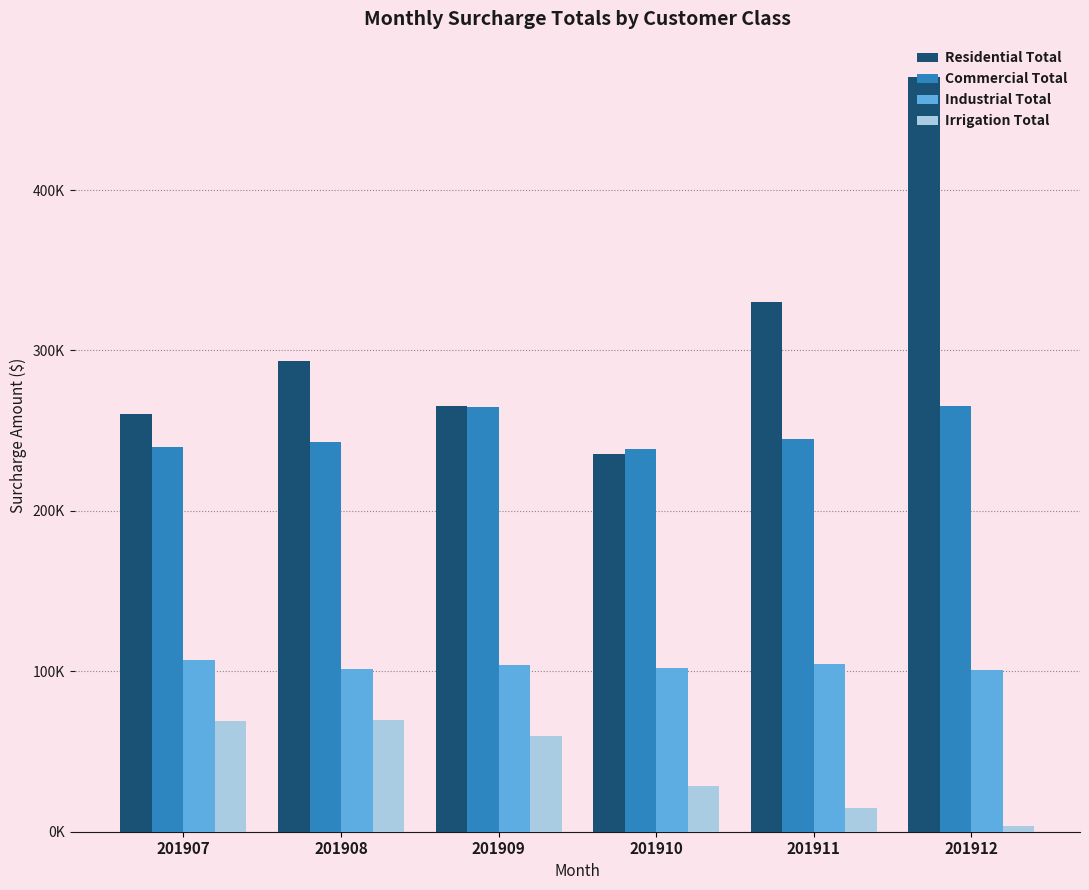

Is the value of Irrigation Total at 201910 greater than the value of Industrial Total at 201912?

No